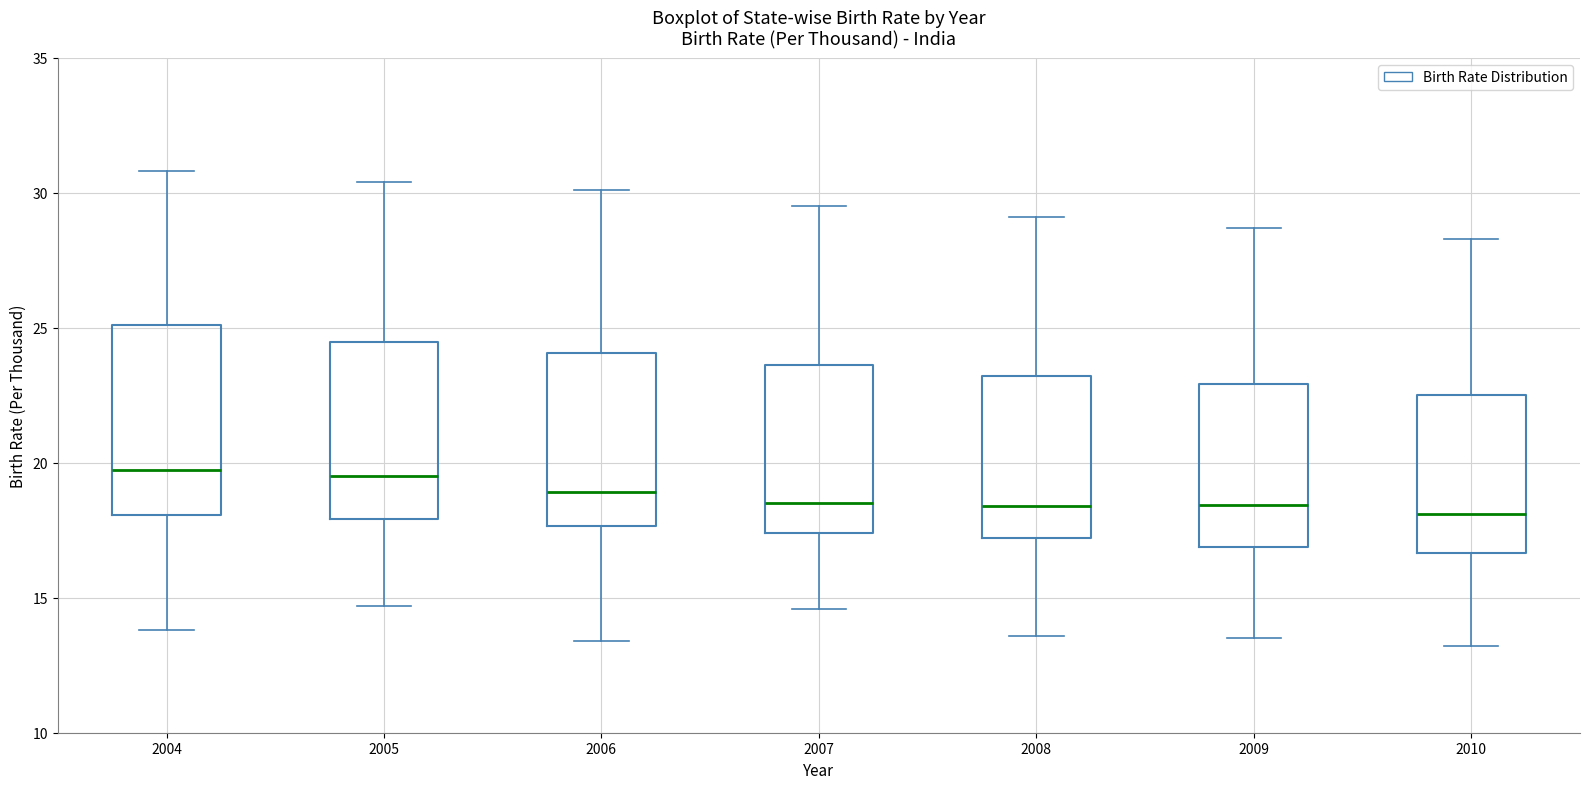

Reading left to right, transcribe this box plot: for each box, give where its median line is, the range the box spans, and where its two whiskers end, as read against the y-axis. The values are not printed on the chart, so give them approximately, as read against the axis.

2004: median 20.0, box 18.0 to 25.0, whiskers 14.0 to 31.0
2005: median 19.5, box 18.0 to 24.5, whiskers 14.5 to 30.5
2006: median 19.0, box 17.5 to 24.0, whiskers 13.5 to 30.0
2007: median 18.5, box 17.5 to 23.5, whiskers 14.5 to 29.5
2008: median 18.5, box 17.0 to 23.0, whiskers 13.5 to 29.0
2009: median 18.5, box 17.0 to 23.0, whiskers 13.5 to 28.5
2010: median 18.0, box 16.5 to 22.5, whiskers 13.0 to 28.5